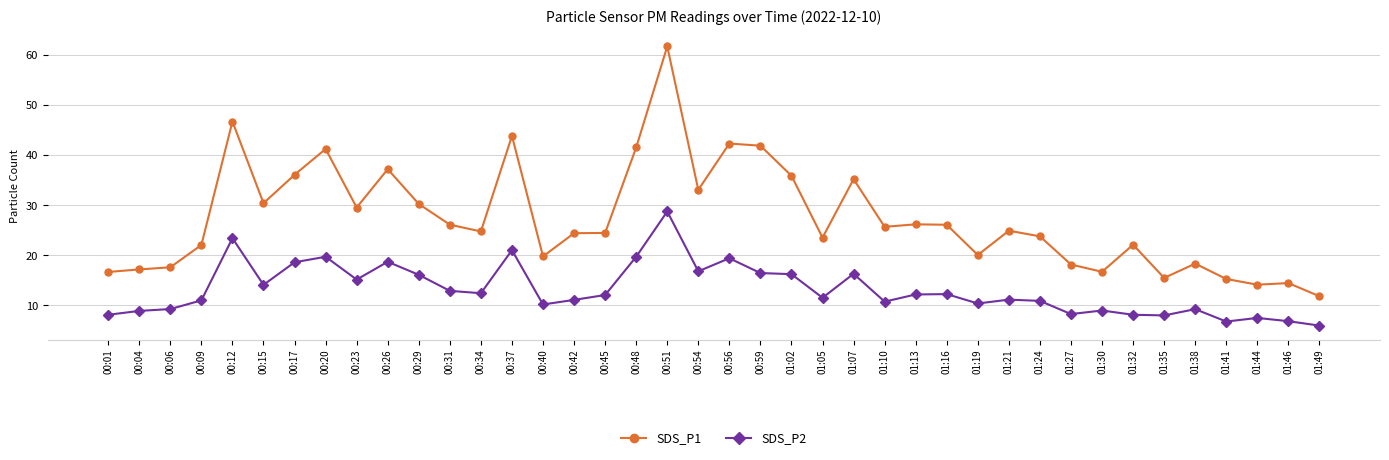

Rank the series by their average value, from lowest to highest.

SDS_P2, SDS_P1